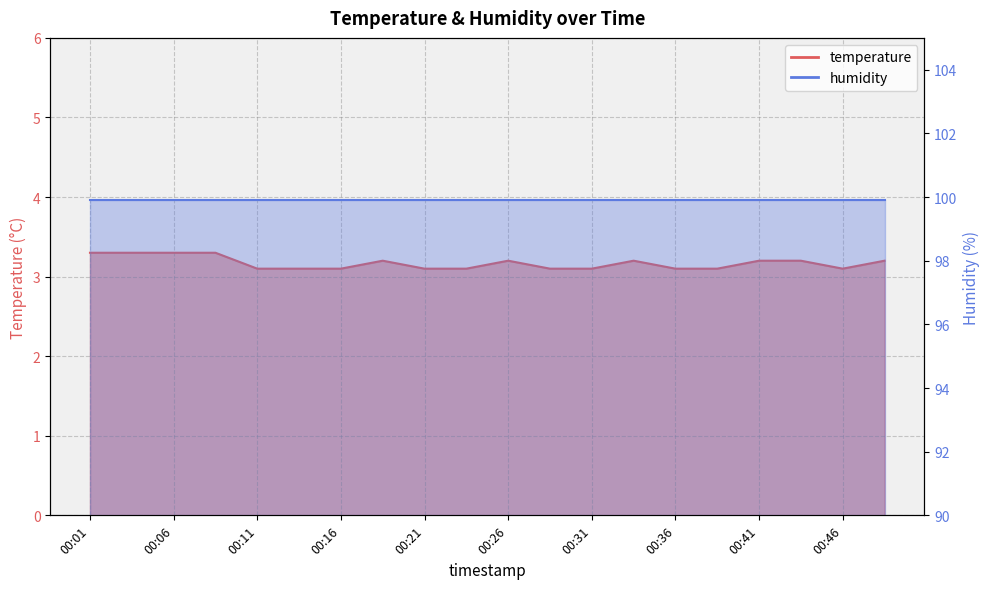

Reading right to left, what are all the values shown in this chart?

00:48=3.2	00:46=3.1	00:43=3.2	00:41=3.2	00:38=3.1	00:36=3.1	00:33=3.2	00:31=3.1	00:28=3.1	00:26=3.2	00:23=3.1	00:21=3.1	00:18=3.2	00:16=3.1	00:13=3.1	00:11=3.1	00:08=3.3	00:06=3.3	00:03=3.3	00:01=3.3